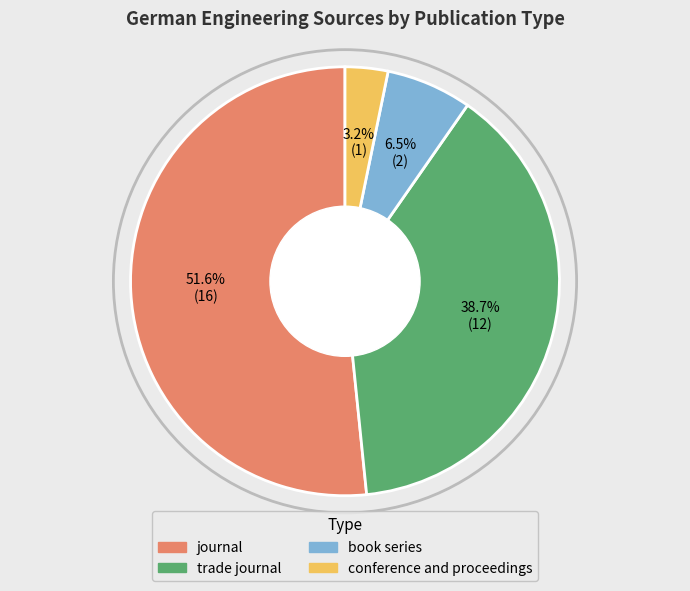

Approximately how many times larger is the value at trade journal compared to book series?

6.0